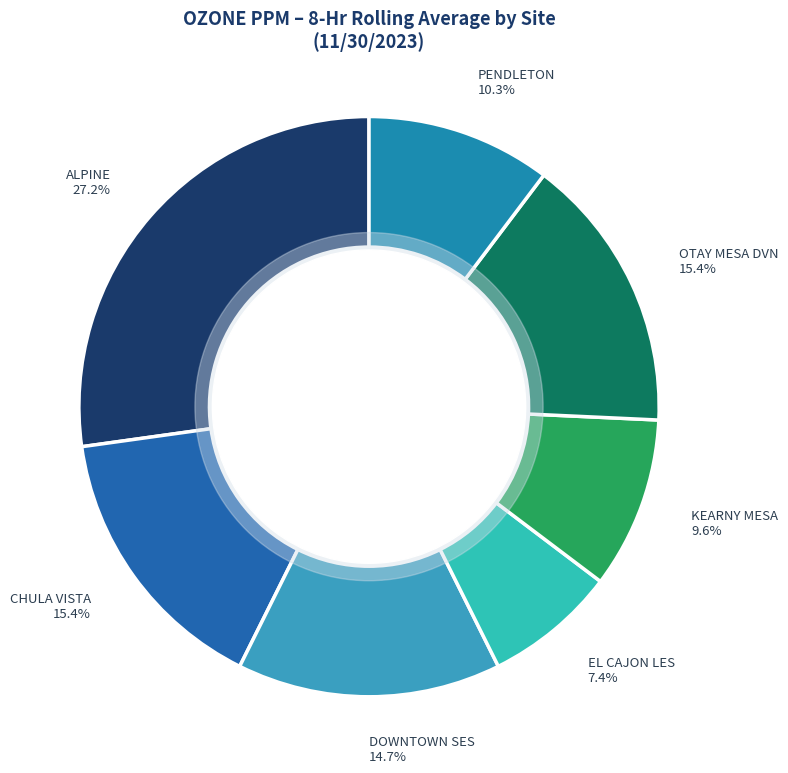

To the nearest percent, what is the combined percentage of DOWNTOWN SES and KEARNY MESA?

24%